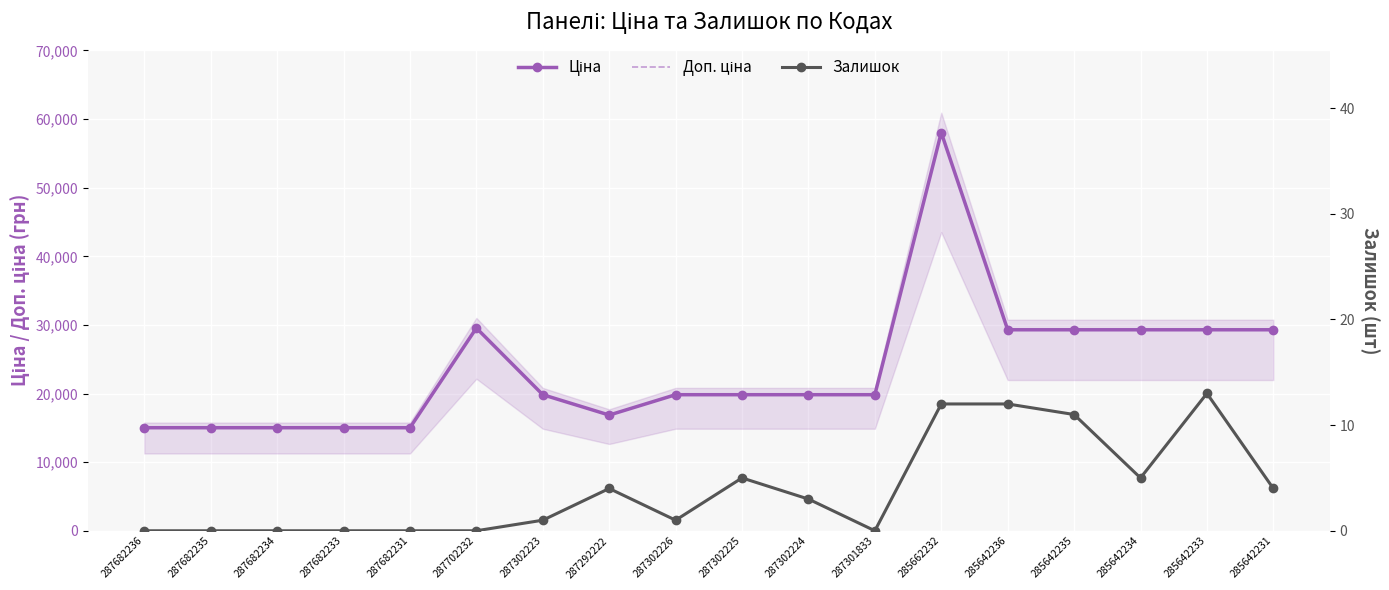

True or false: Доп. ціна and Залишок cross at least once.

False